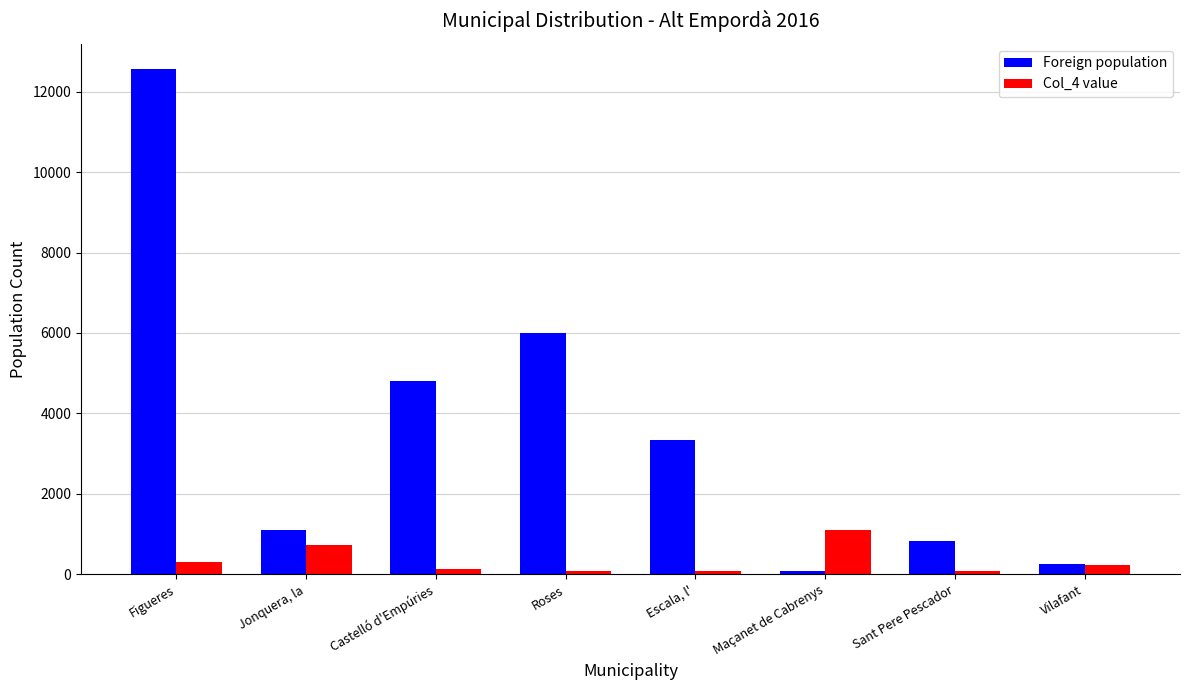

Is the value of Foreign population at Jonquera, la greater than the value of Col_4 value at Vilafant?

Yes